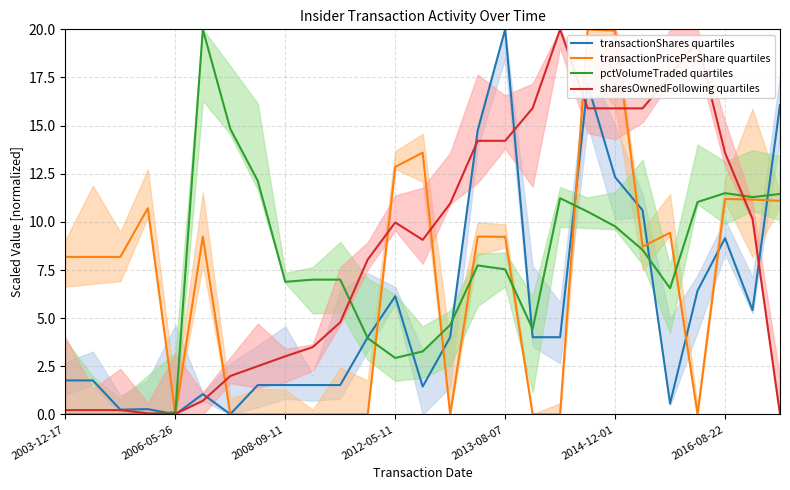

What is the maximum value for transactionPricePerShare quartiles?

20.0